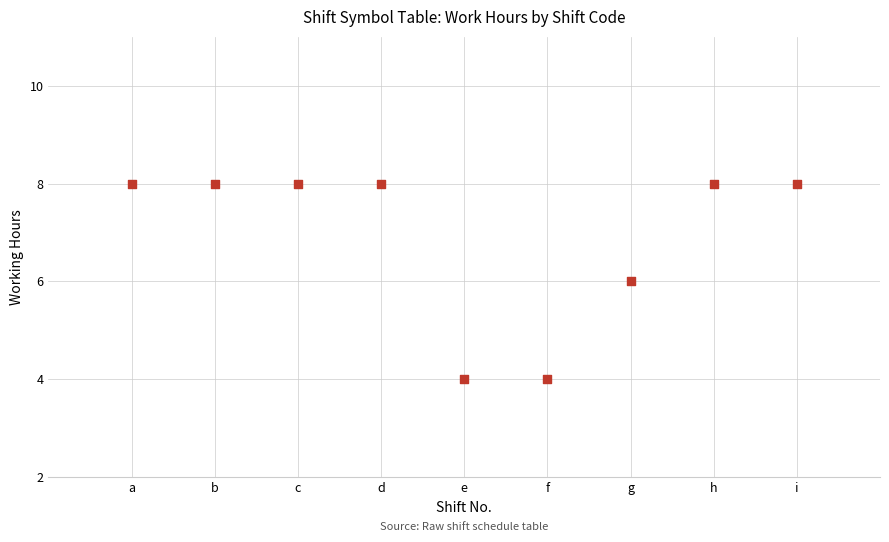

What is the average X value?

5.0